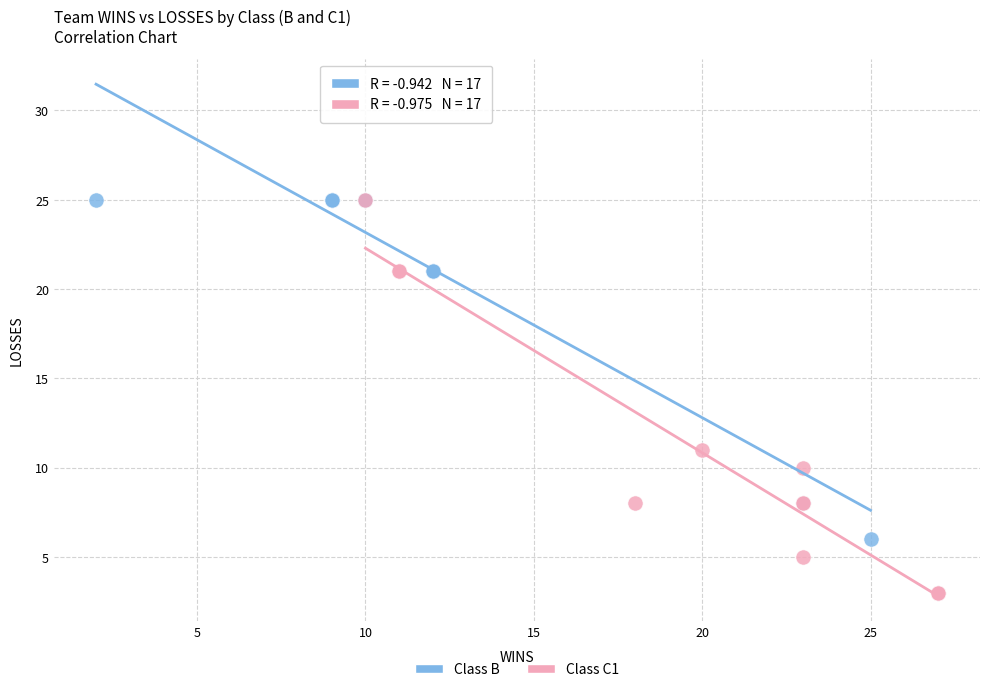

Which series contains the lowest Y value?

Class C1